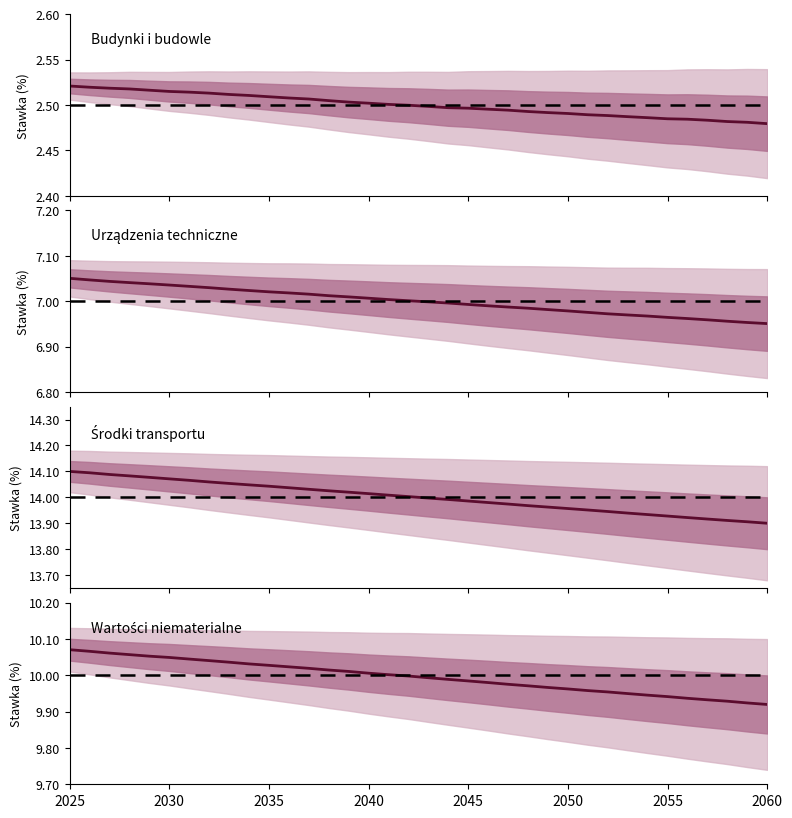

How many data points in Urządzenia techniczne are less than 7?

18